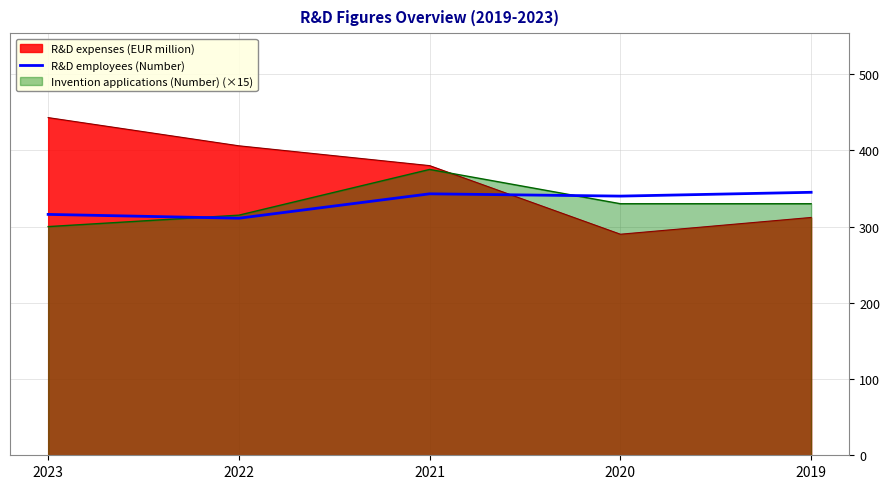

Where is R&D expenses (EUR million) nearest to the value 366?

2021